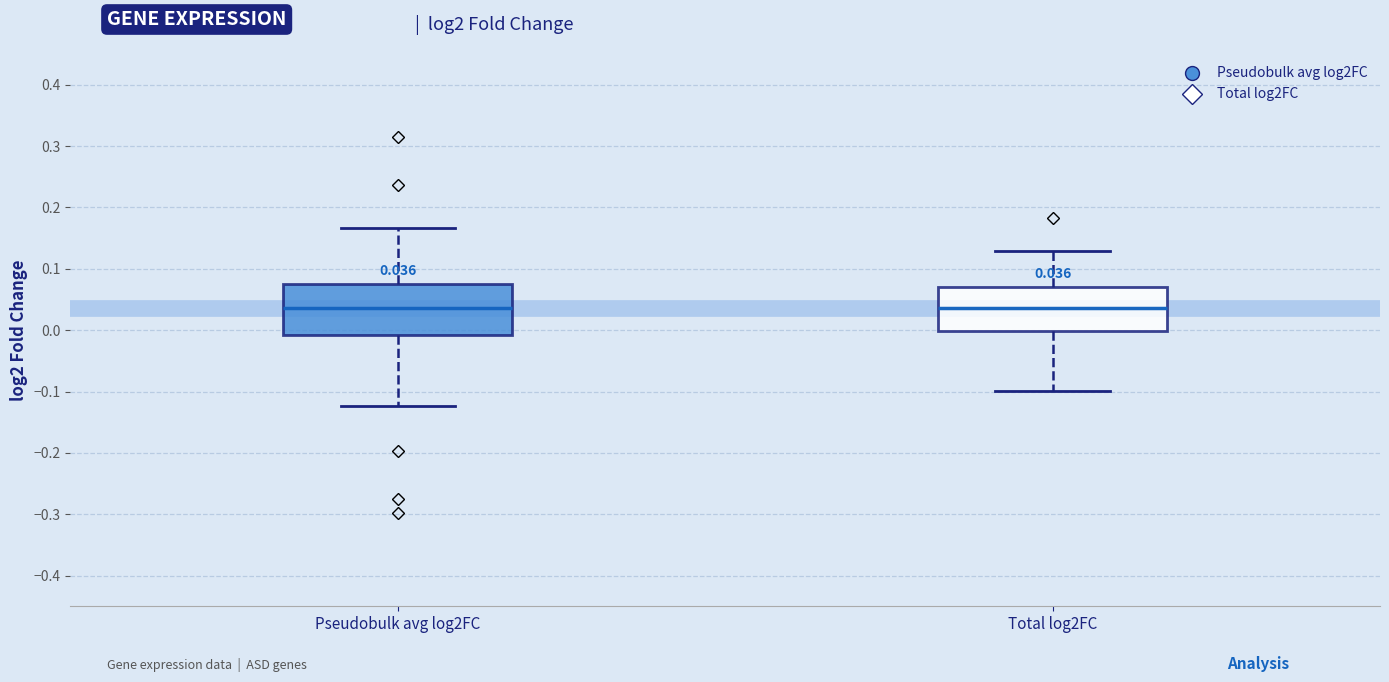

Which box is the tallest, from its lower edge to its upper edge?

Pseudobulk avg log2FC